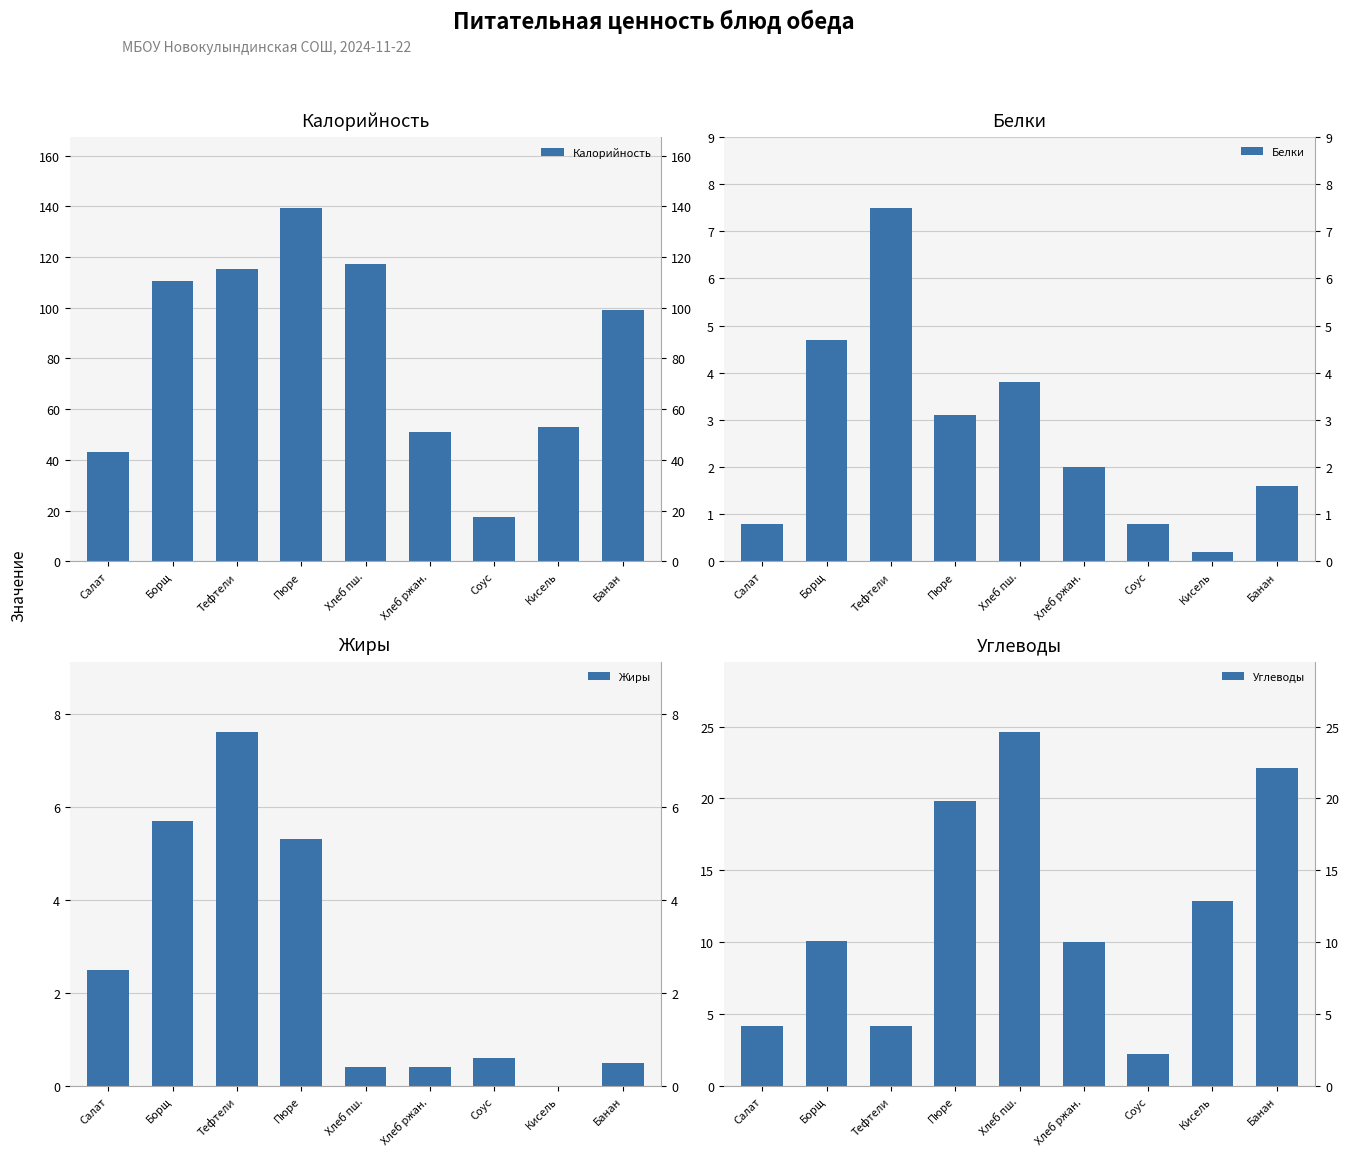

Which series changed the most between Хлеб пш. and Банан?

Калорийность